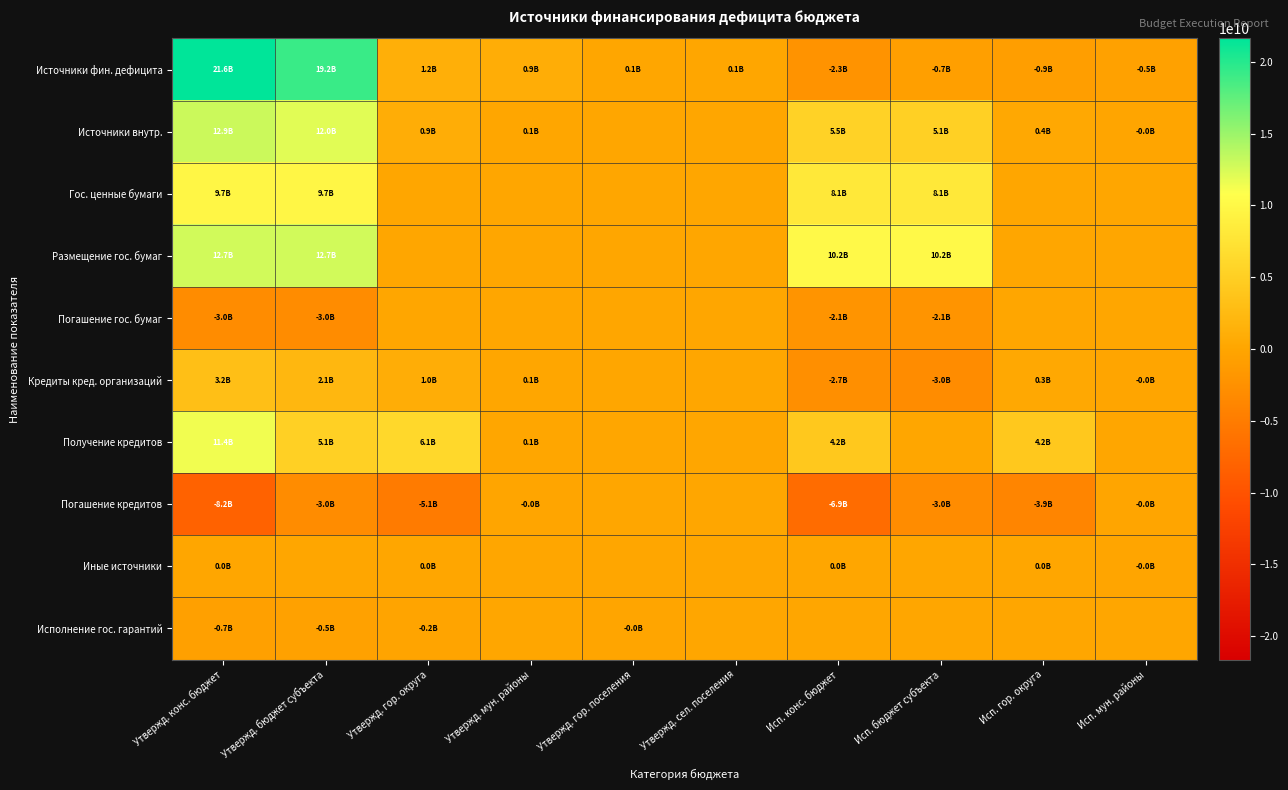

Which series has the largest range (max minus min)?

Источники фин. дефицита